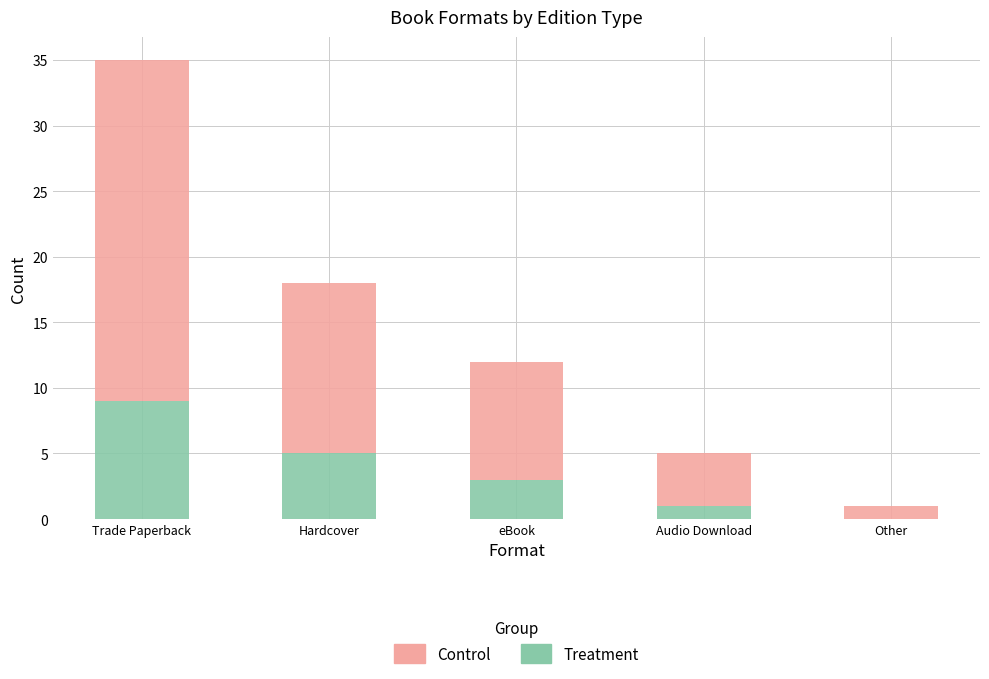

How many positive values does the Treatment series have?

4